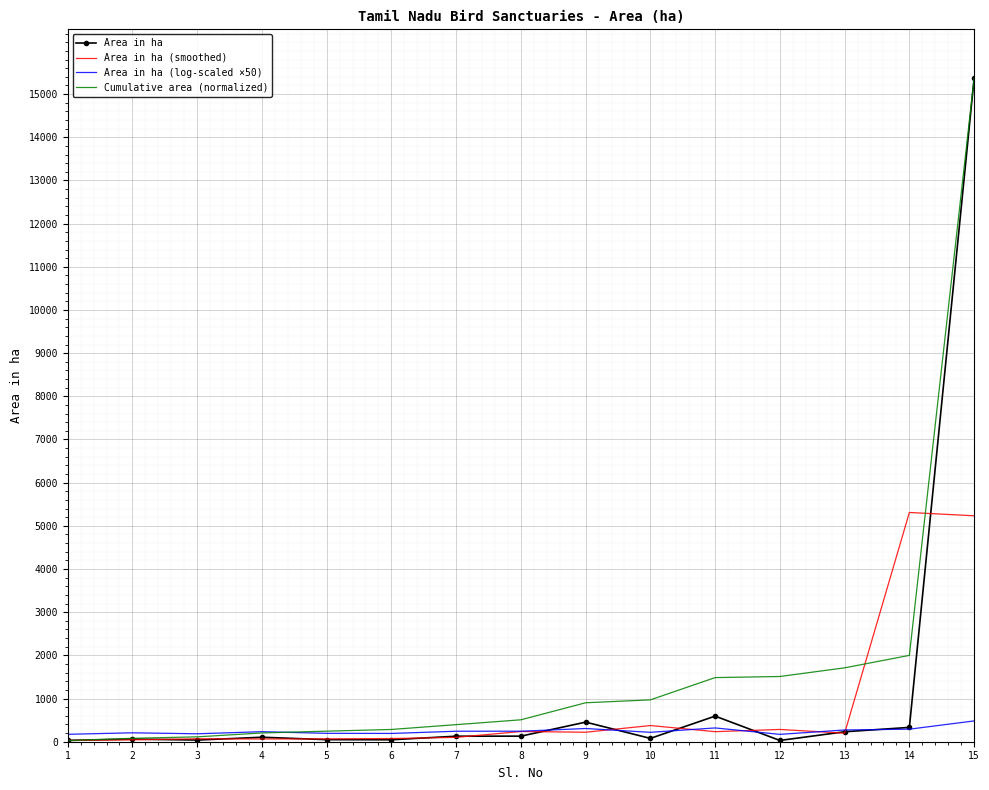

List the series in order of their overall mean, lowest first.

Area in ha (log-scaled ×50), Area in ha (smoothed), Area in ha, Cumulative area (normalized)